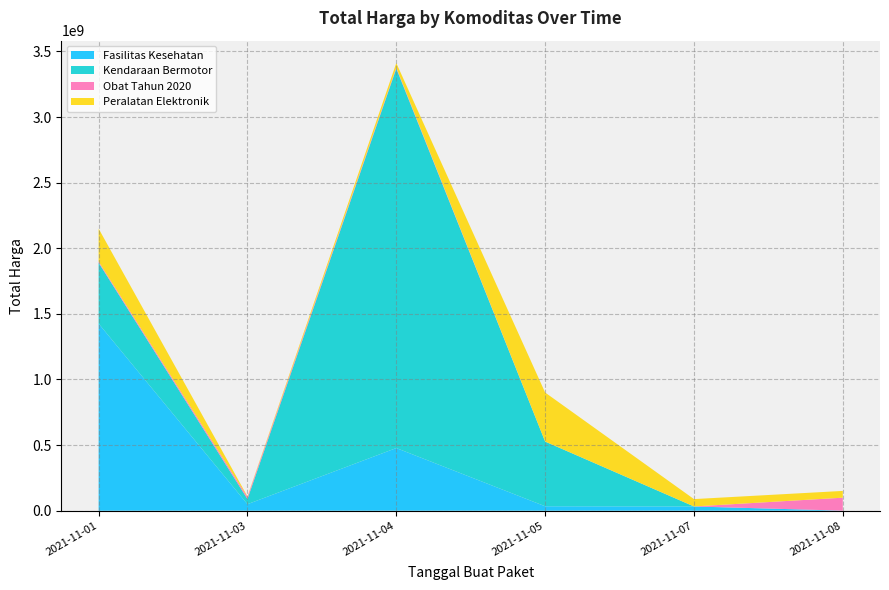

Reading left to right, list all the values displayed in this chart.

Fasilitas Kesehatan: 2021-11-01=1425867900	2021-11-03=49730040	2021-11-04=477600000	2021-11-05=34000000	2021-11-07=32441200	2021-11-08=577875
Kendaraan Bermotor: 2021-11-01=464002100	2021-11-03=39440000	2021-11-04=2892122000	2021-11-05=493000000	2021-11-07=0	2021-11-08=0
Obat Tahun 2020: 2021-11-01=9180000	2021-11-03=15513960	2021-11-04=7401240	2021-11-05=333600	2021-11-07=78000	2021-11-08=98772570
Peralatan Elektronik: 2021-11-01=250350000	2021-11-03=4350000	2021-11-04=34292000	2021-11-05=373404000	2021-11-07=56152800	2021-11-08=51601000